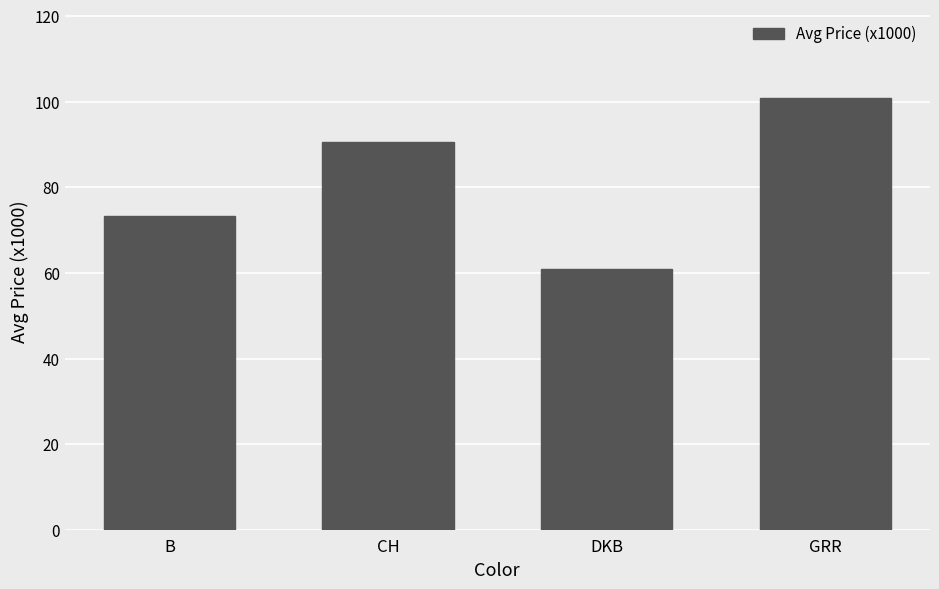

What is the difference between the maximum and second lowest values?

27.4